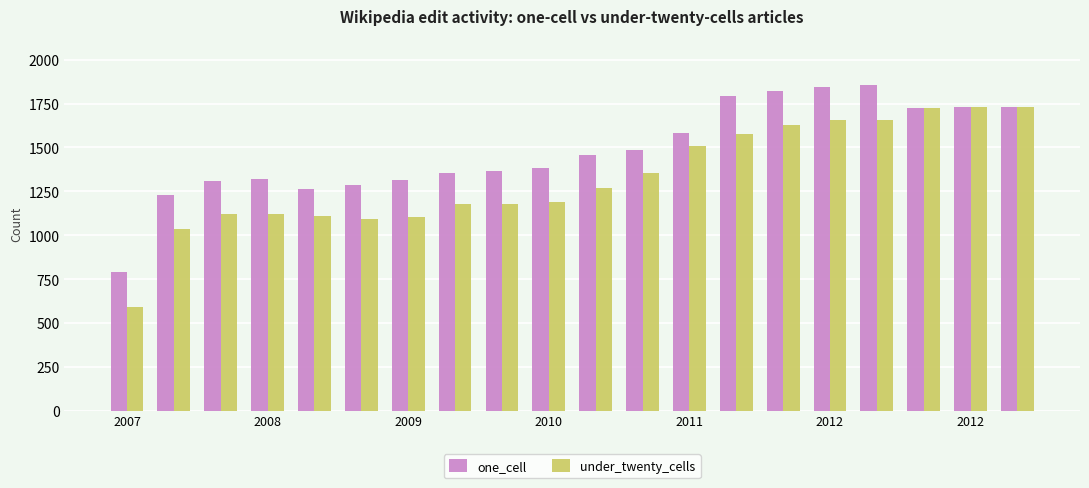

What is the difference between the second highest and second lowest values in the under_twenty_cells series?

691